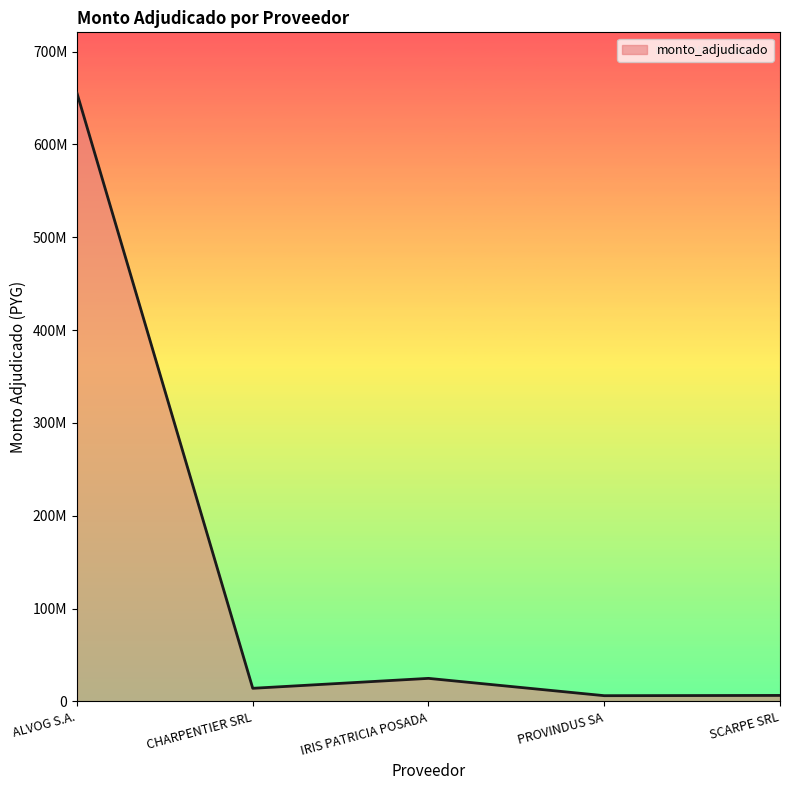

Reading left to right, list all the values displayed in this chart.

ALVOG S.A.=655196900	CHARPENTIER SRL=14200000	IRIS PATRICIA POSADA=24896670	PROVINDUS SA=6250000	SCARPE SRL=6525000